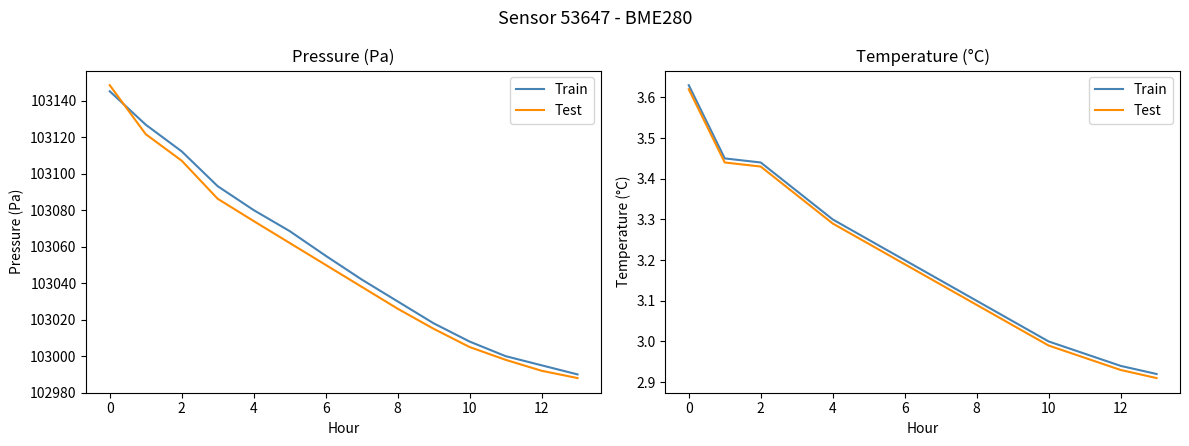

How many data points in Train are less than 3?

3